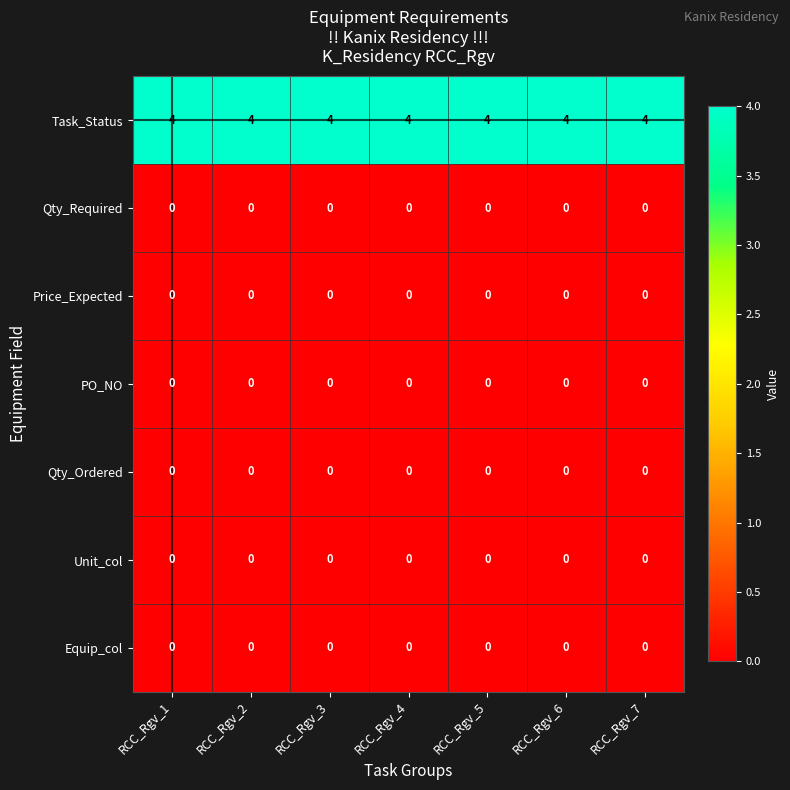

What is the spread (max minus min) of values at RCC_Rgv_4?

4